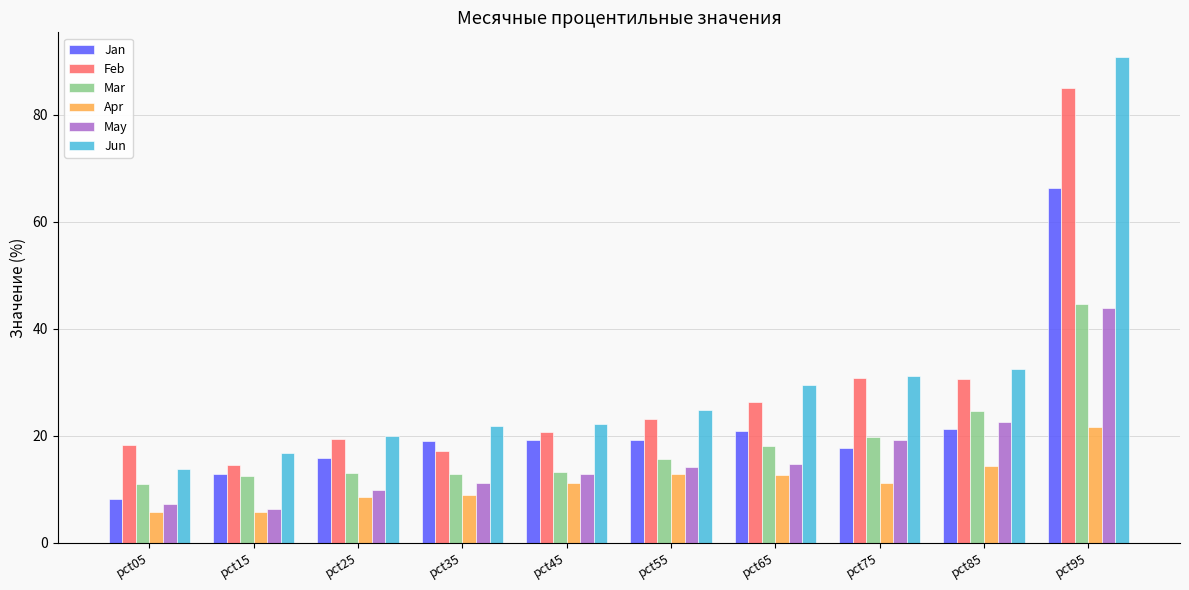

Where does the Mar series first go above 15?

pct55